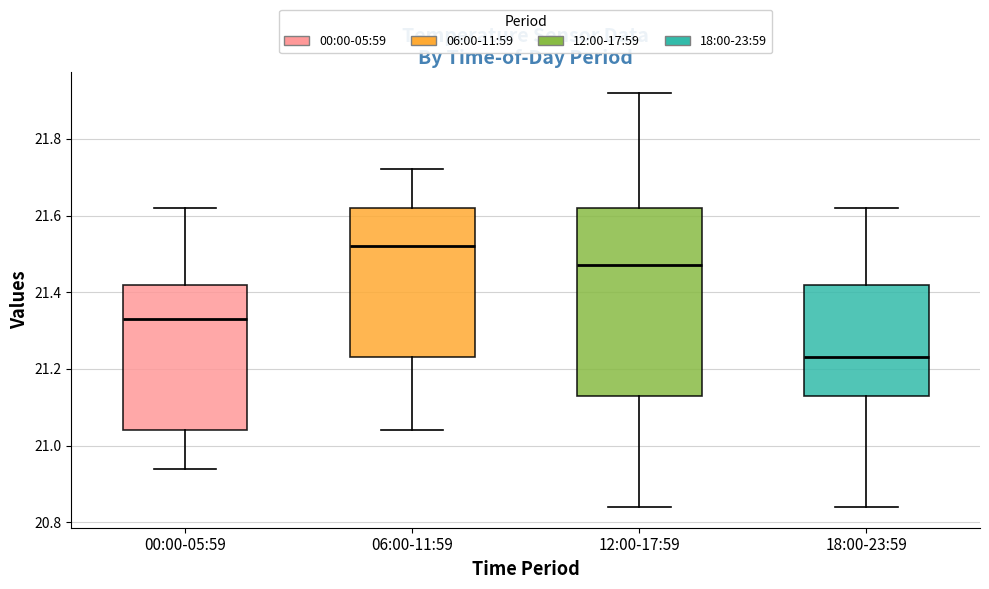

Reading left to right, transcribe this box plot: for each box, give where its median line is, the range the box spans, and where its two whiskers end, as read against the y-axis. The values are not printed on the chart, so give them approximately, as read against the axis.

00:00-05:59: median 21.34, box 21.04 to 21.42, whiskers 20.94 to 21.62
06:00-11:59: median 21.52, box 21.24 to 21.62, whiskers 21.04 to 21.72
12:00-17:59: median 21.48, box 21.14 to 21.62, whiskers 20.84 to 21.92
18:00-23:59: median 21.24, box 21.14 to 21.42, whiskers 20.84 to 21.62